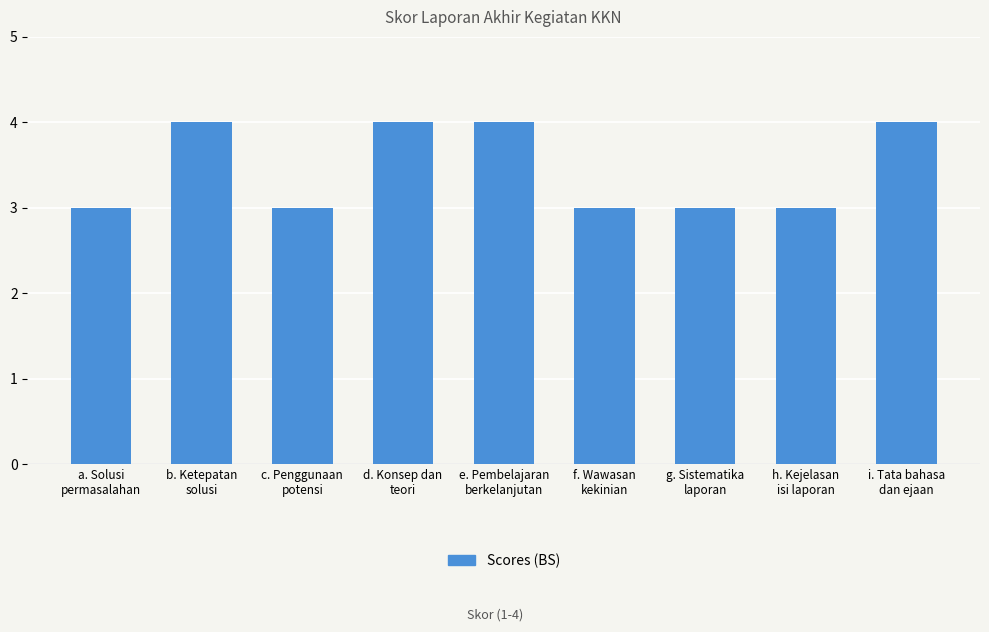

Count the values in the range 3 to 4.

9